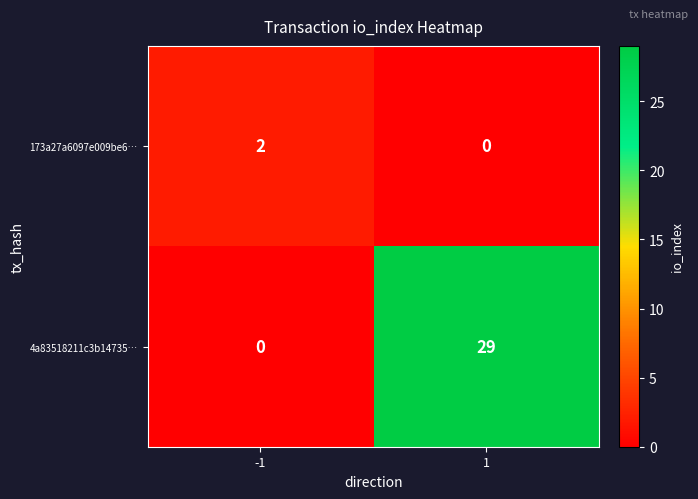

Reading left to right, what are all the values shown in this chart?

173a27a6097e009be6…: 2	0
4a83518211c3b14735…: 0	29